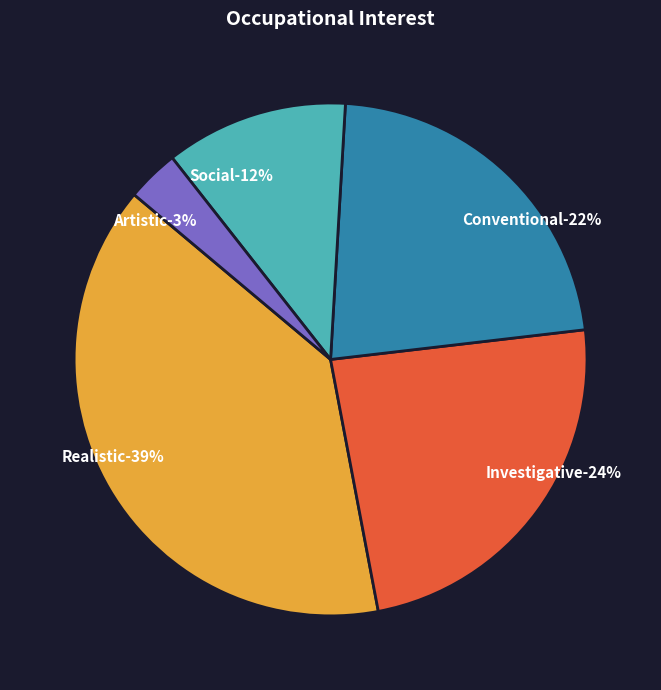

To the nearest percent, what percentage of the pie is Realistic?

39%